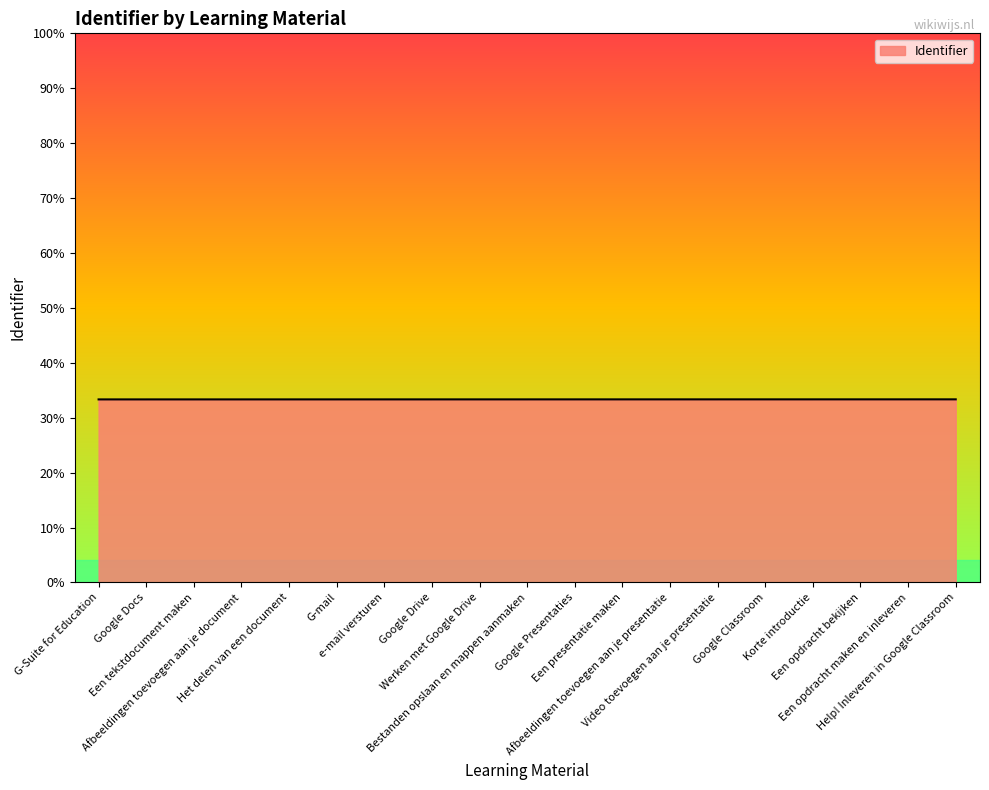

Does the chart display data point markers on the line(s)?

No